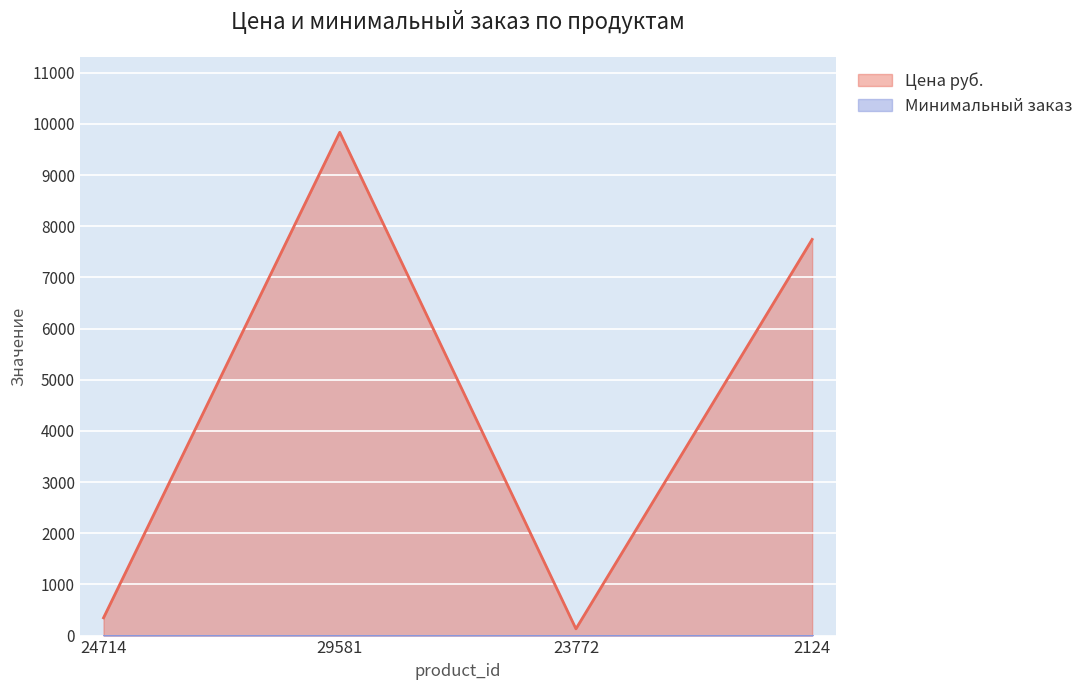

Count the number of data series in this chart.

2